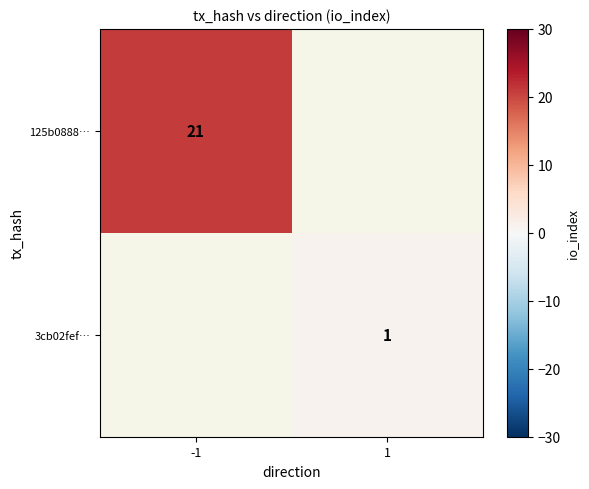

Is the value of 3cb02fef… at -1 greater than the value of 125b0888… at -1?

No